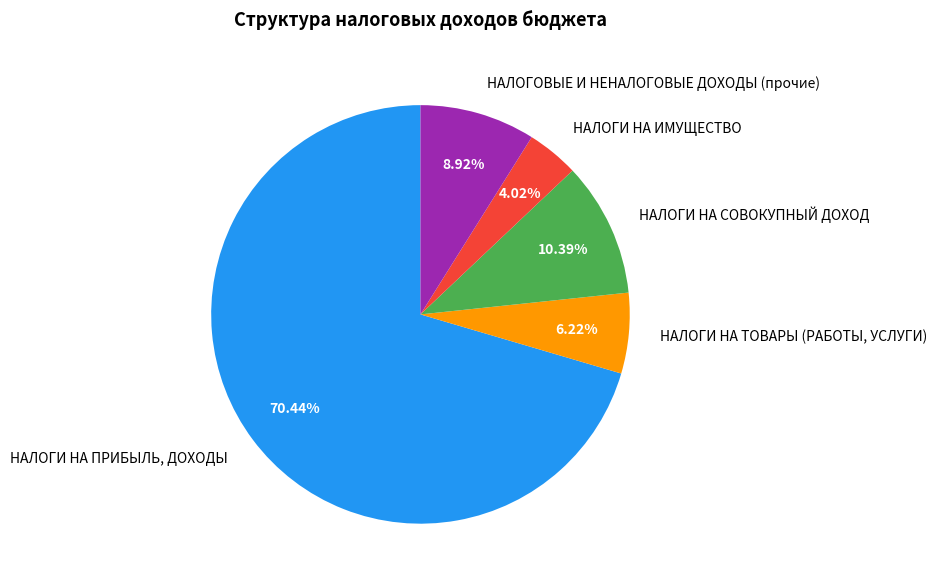

Which slice is the largest?

НАЛОГИ НА ПРИБЫЛЬ, ДОХОДЫ